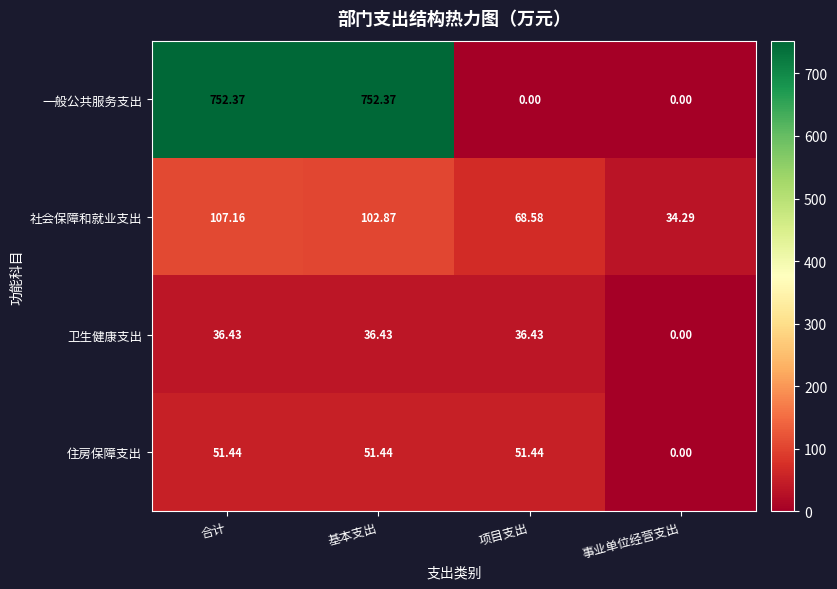

At which category is the sum across all series the highest?

合计